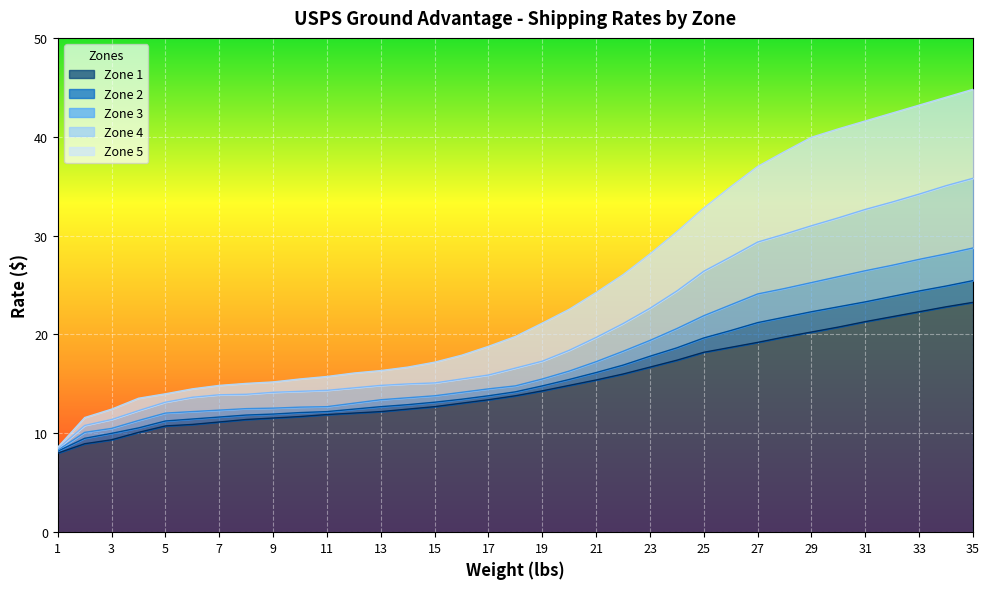

At which label does Zone 5 first exceed 19?

18